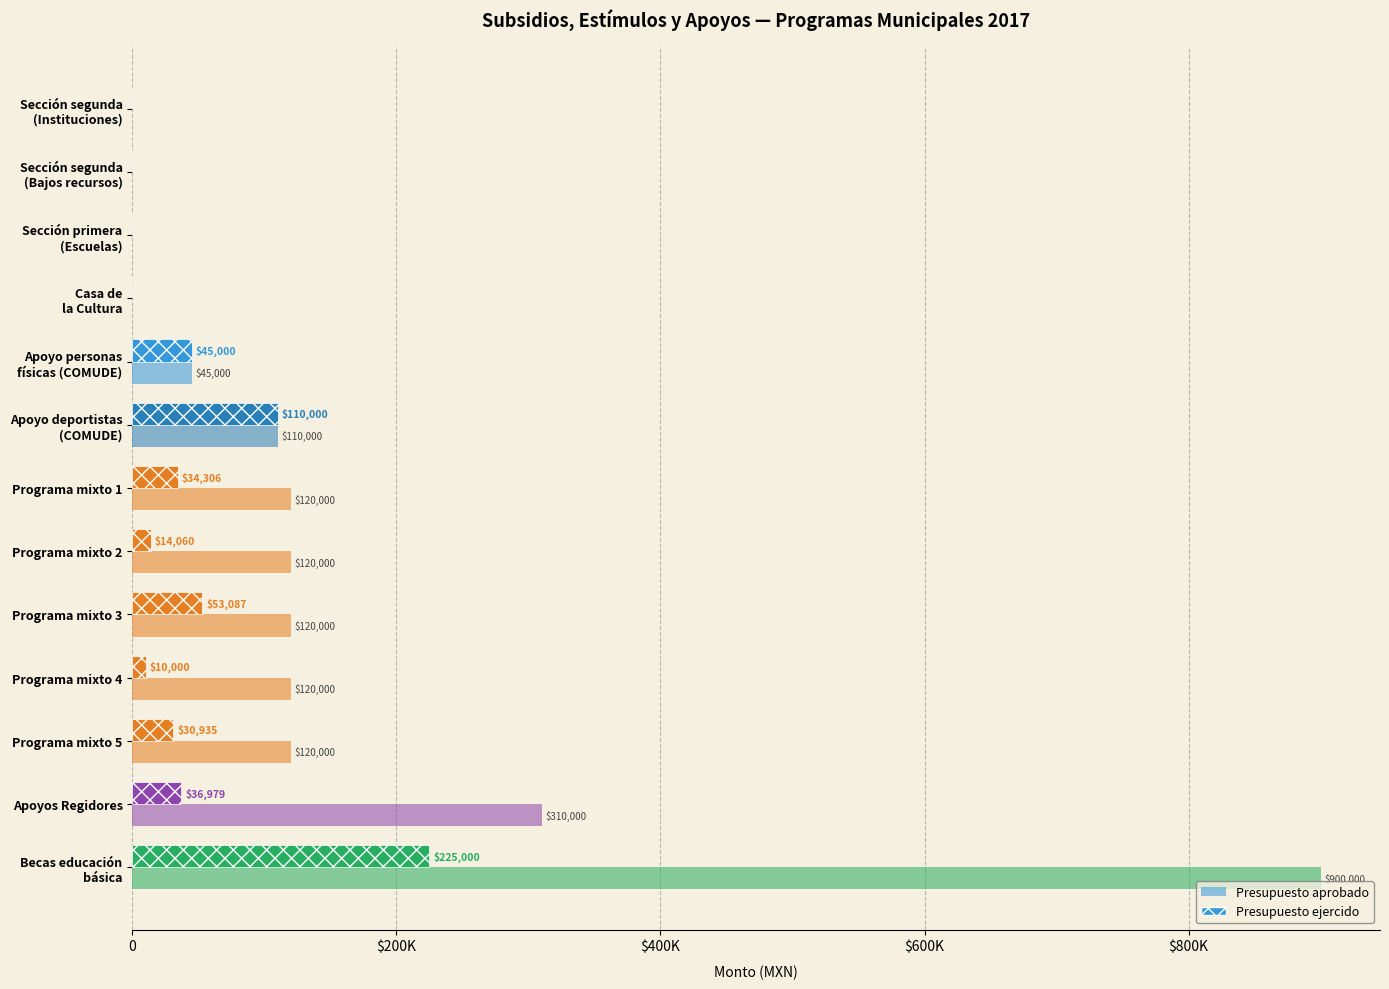

How many bars are there in each group?

2